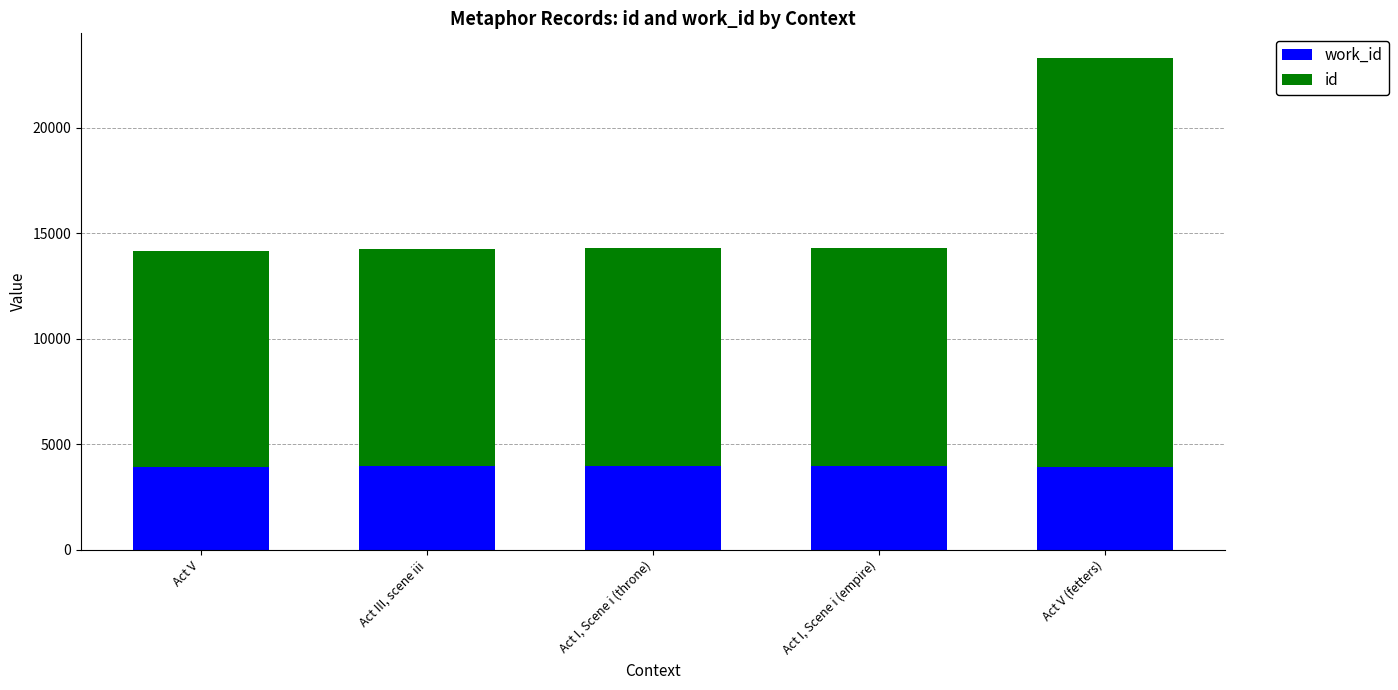

Are the bars horizontal?

No